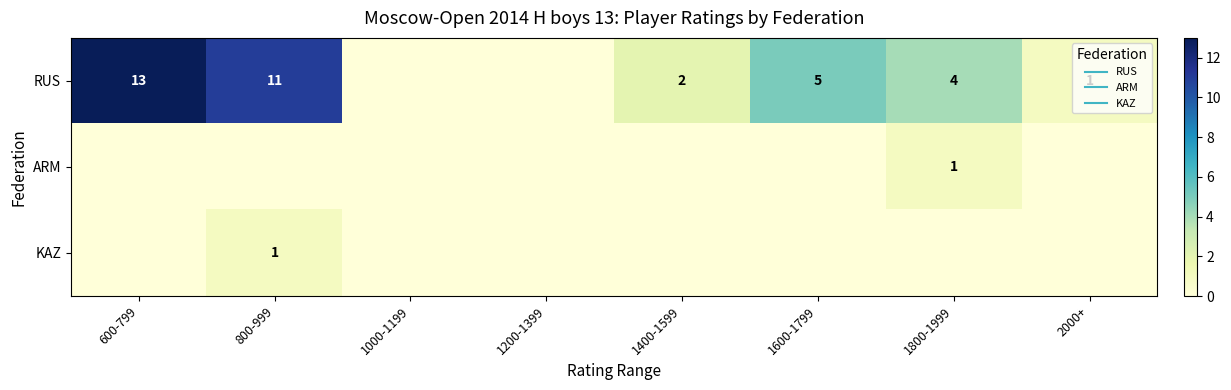

What is the difference between the highest and lowest values at 2000+?

1